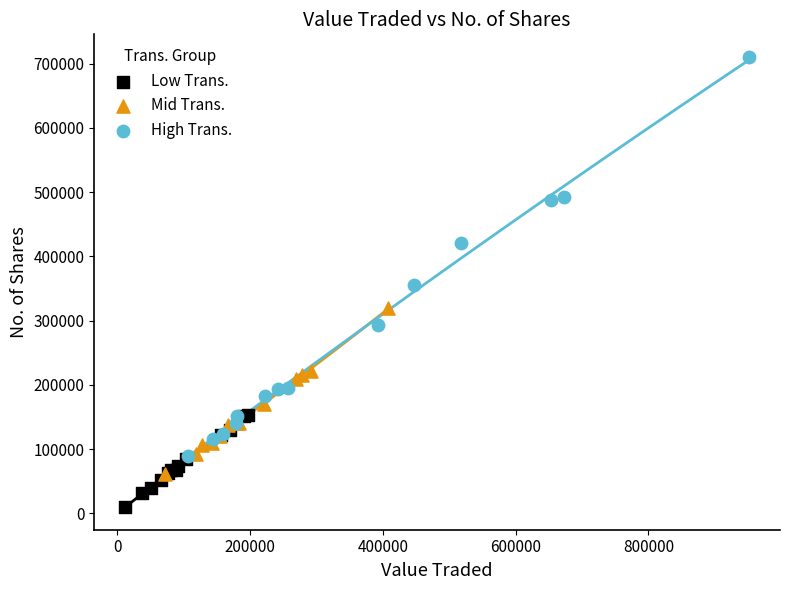

What are all the series names shown in the legend?

Low Trans., Mid Trans., High Trans.